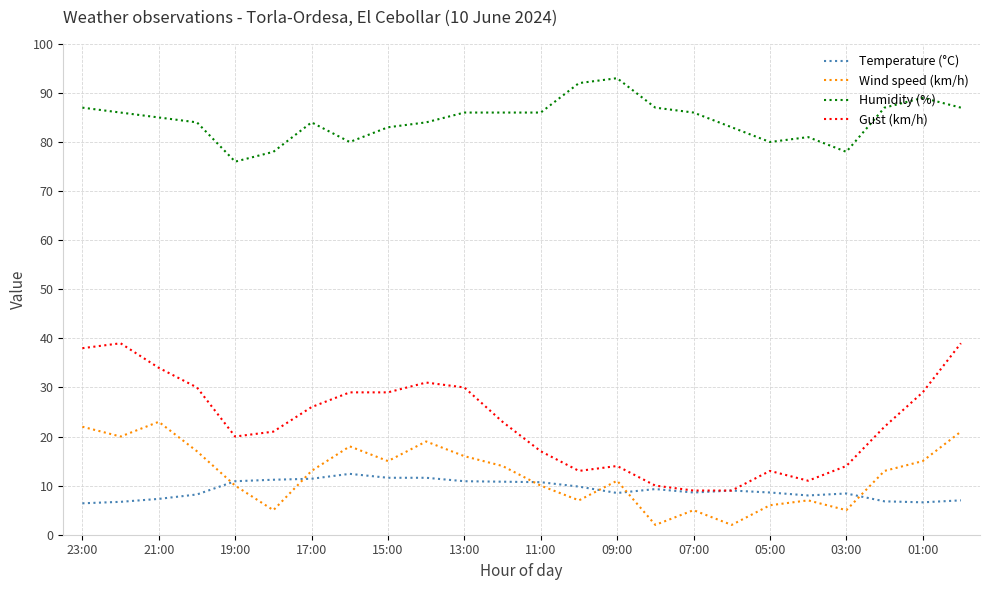

What is the lowest value of the Humidity (%) series?

76.0